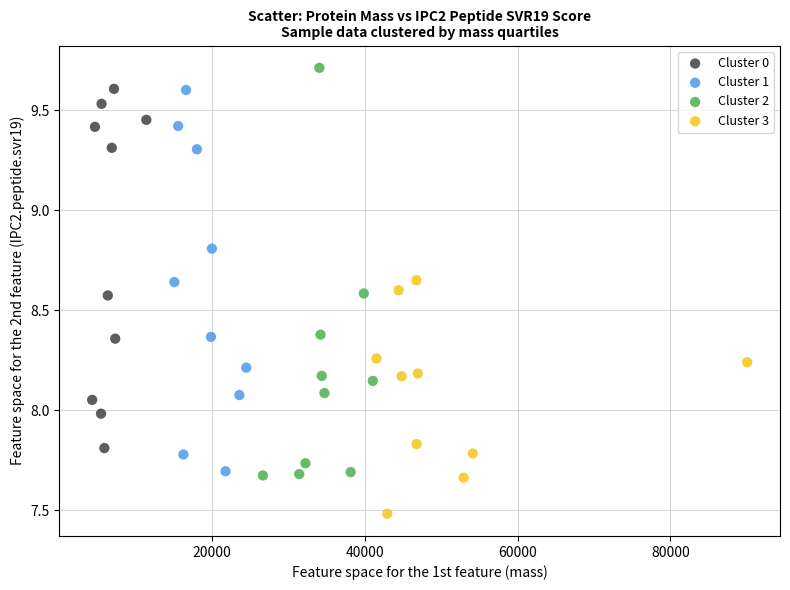

What are all the series names shown in the legend?

Cluster 0, Cluster 1, Cluster 2, Cluster 3